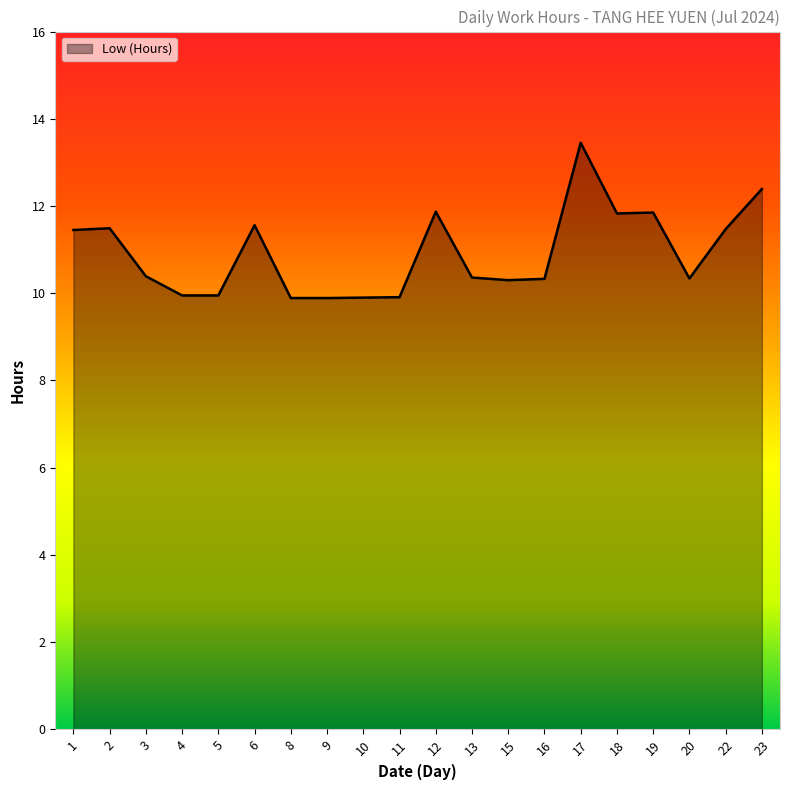

True or false: the data shows 9.9 at 4.

True